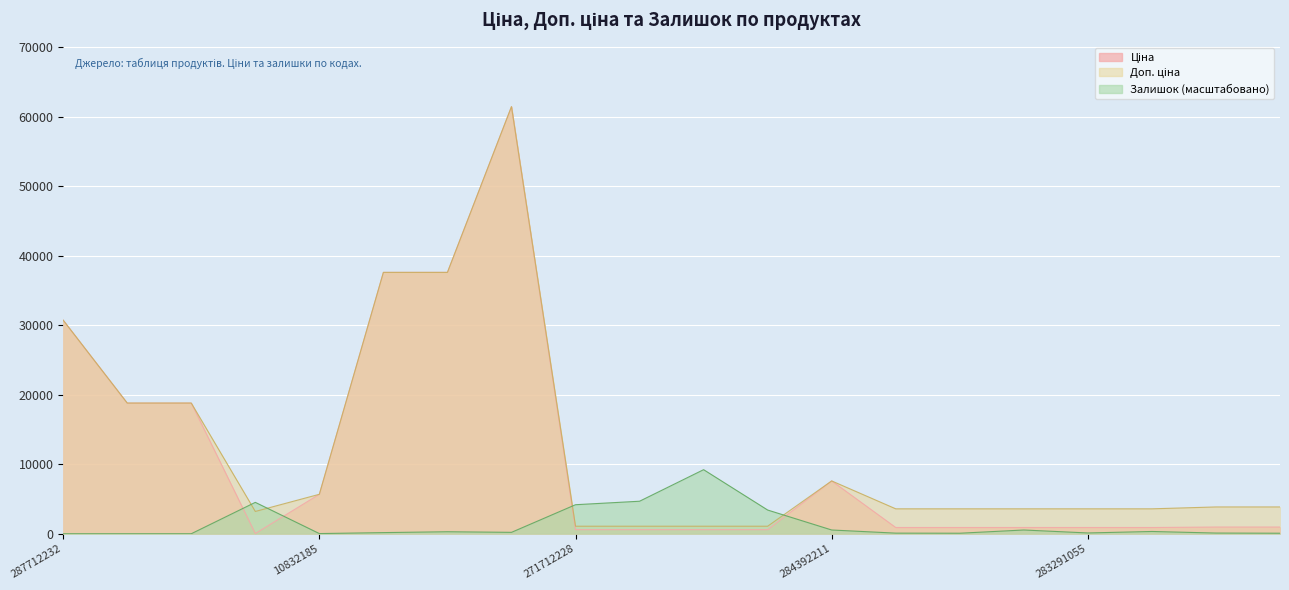

At which label is Доп. ціна closest to 31257?

287712232